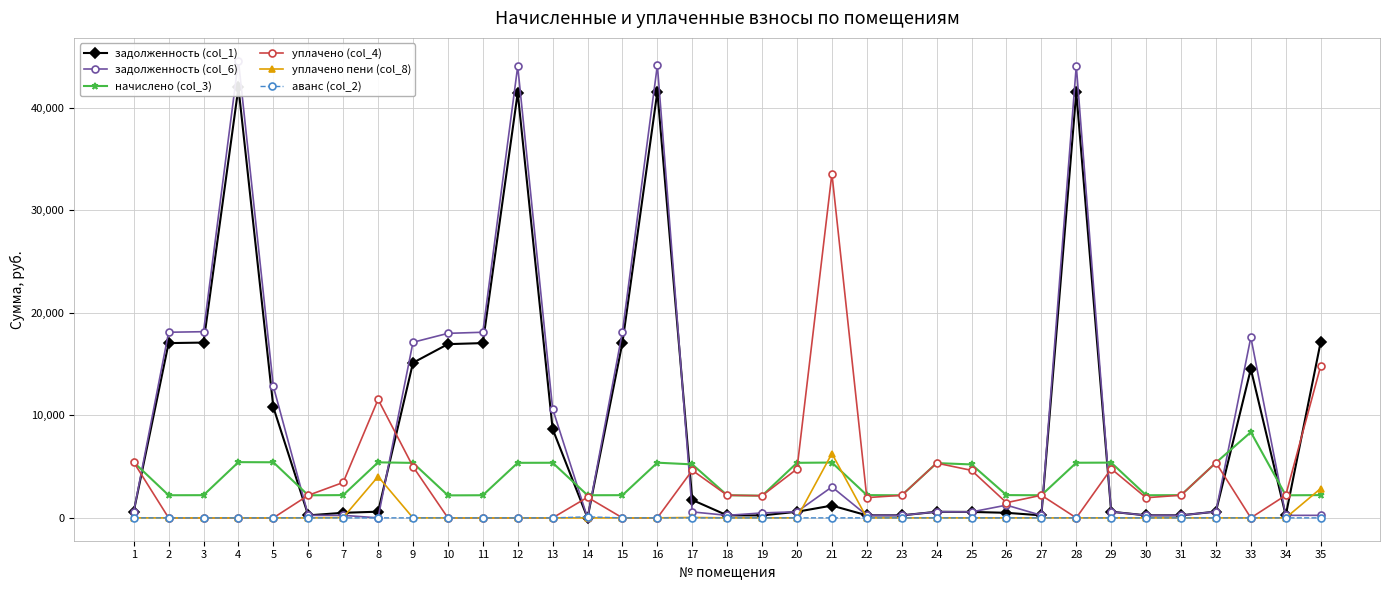

At which category does задолженность (col_6) reach its first local peak?

4